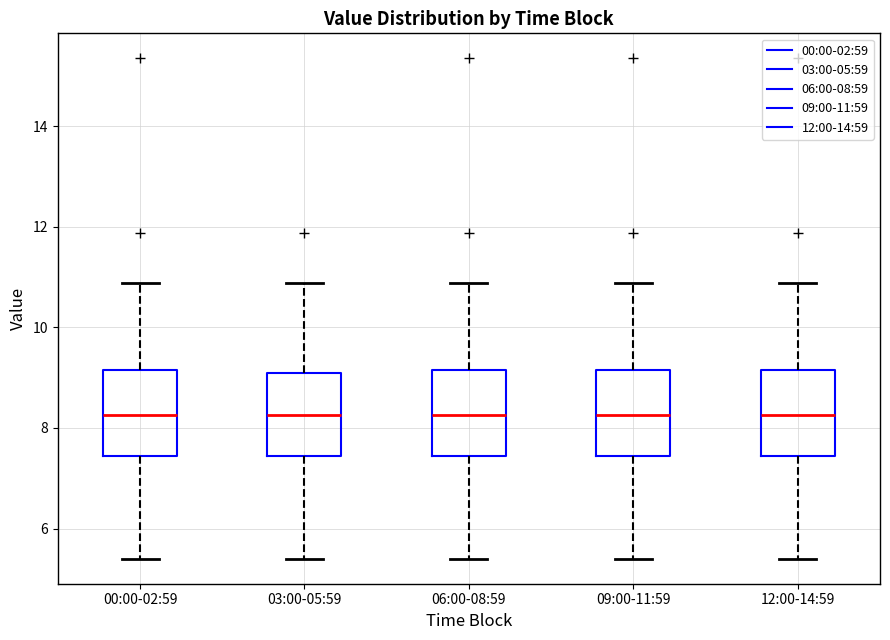

Where is the lower edge of the box for 03:00-05:59 on the y-axis? The values are not printed on the chart, so give them approximately, as read against the axis.

7.4